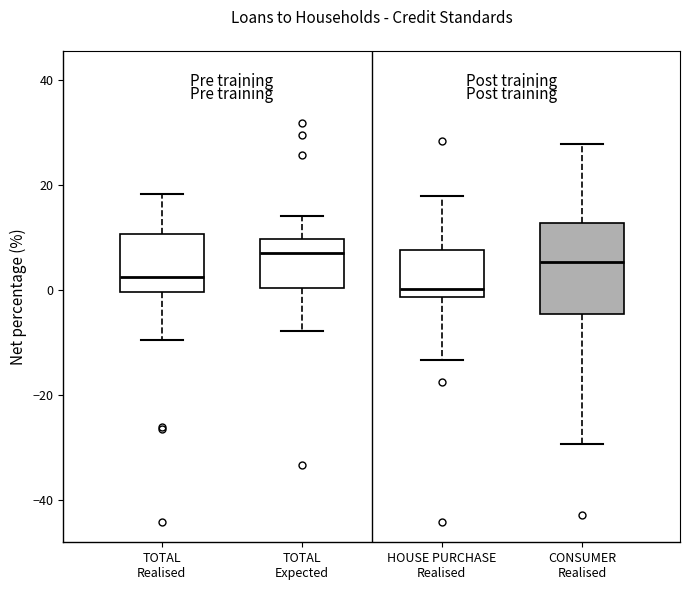

Which box has the lowest median line?

HOUSE PURCHASE Realised